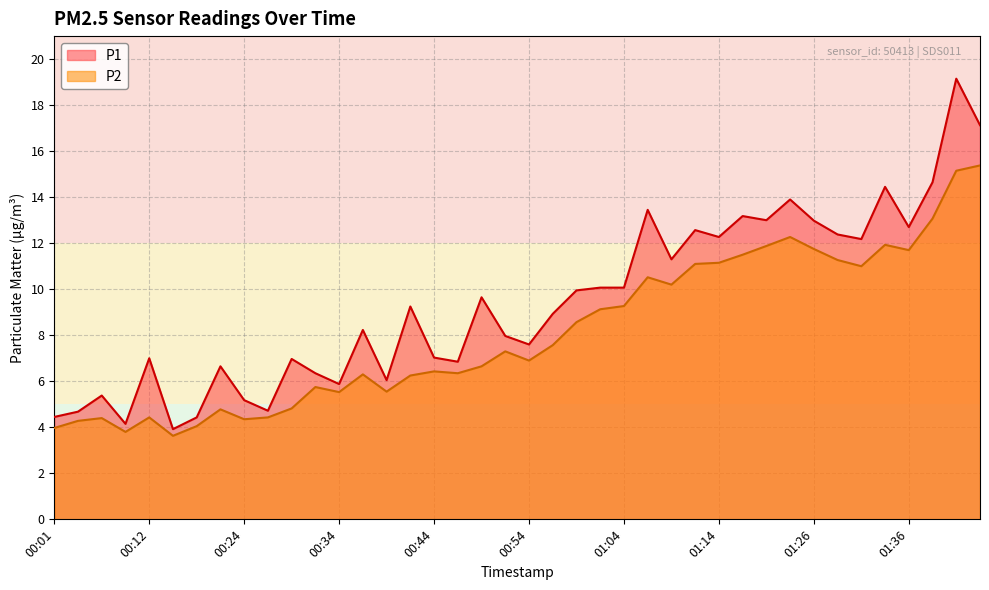

Reading left to right, list all the values displayed in this chart.

P1: 00:01=4.5	00:04=4.7	00:06=5.4	00:09=4.2	00:12=7.0	00:14=3.9	00:16=4.4	00:22=6.7	00:24=5.2	00:26=4.7	00:29=7.0	00:31=6.3	00:34=5.9	00:36=8.2	00:39=6.0	00:41=9.2	00:44=7.0	00:46=6.8	00:49=9.7	00:51=8.0	00:54=7.6	00:56=8.9	00:59=9.9	01:01=10.1	01:04=10.1	01:06=13.4	01:09=11.3	01:11=12.6	01:14=12.3	01:16=13.2	01:19=13.0	01:21=13.9	01:26=13.0	01:29=12.4	01:31=12.2	01:34=14.4	01:36=12.7	01:39=14.7	01:44=19.1	01:46=17.1
P2: 00:01=4.0	00:04=4.3	00:06=4.4	00:09=3.8	00:12=4.4	00:14=3.6	00:16=4.0	00:22=4.8	00:24=4.3	00:26=4.4	00:29=4.8	00:31=5.8	00:34=5.5	00:36=6.3	00:39=5.5	00:41=6.2	00:44=6.4	00:46=6.3	00:49=6.7	00:51=7.3	00:54=6.9	00:56=7.6	00:59=8.6	01:01=9.1	01:04=9.3	01:06=10.5	01:09=10.2	01:11=11.1	01:14=11.2	01:16=11.5	01:19=11.9	01:21=12.3	01:26=11.8	01:29=11.3	01:31=11.0	01:34=11.9	01:36=11.7	01:39=13.1	01:44=15.2	01:46=15.4